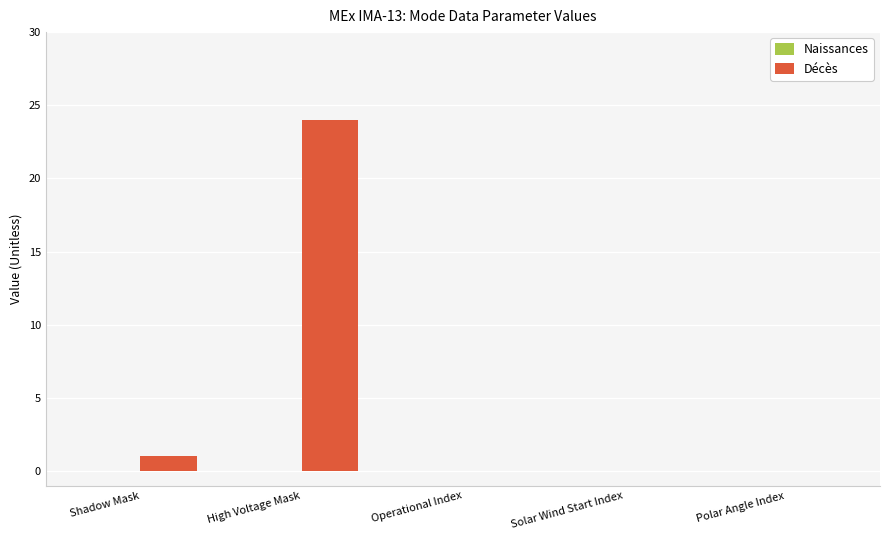

The chart shows a value of 39 at High Voltage Mask. True or false?

False